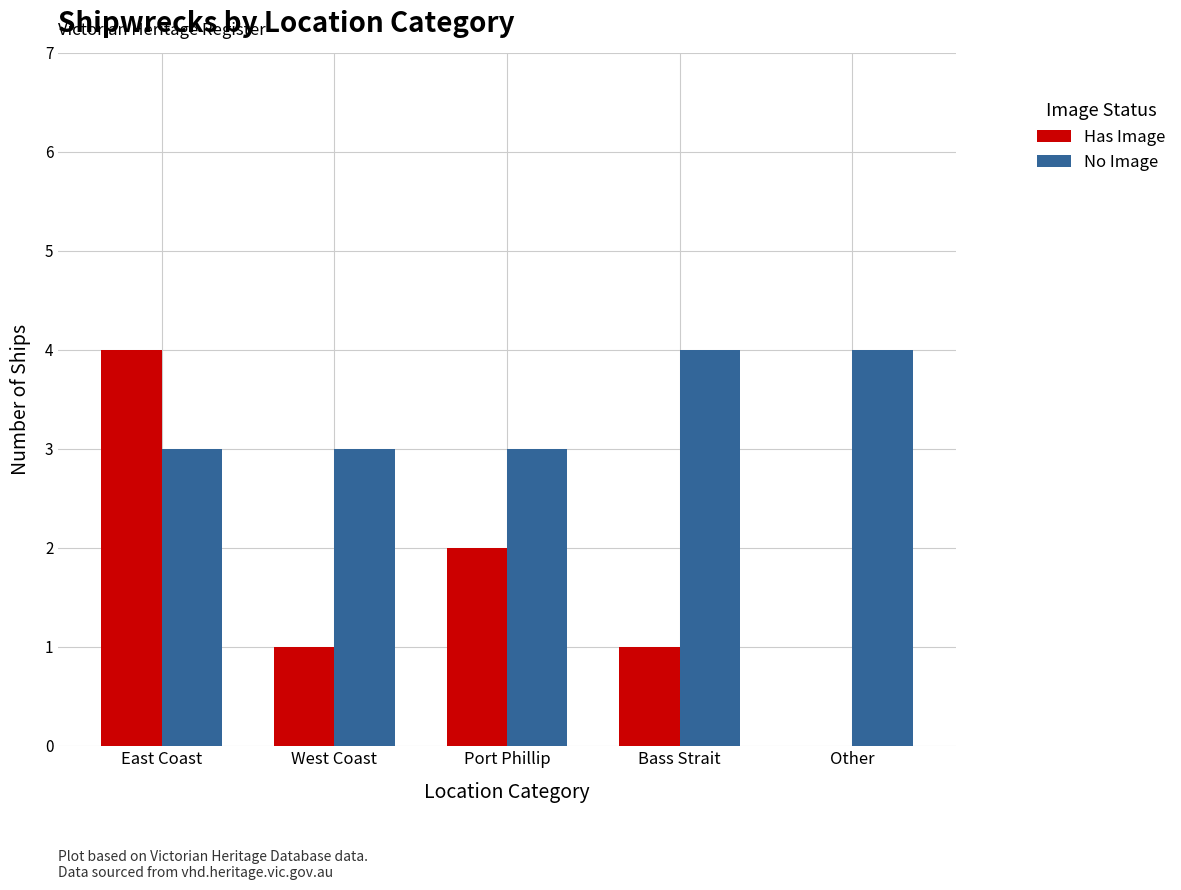

What is the approximate value of Has Image at West Coast?

1